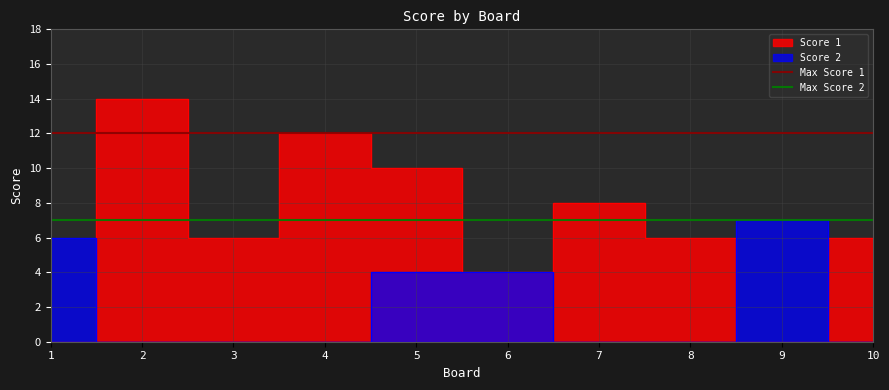

Does the chart display data point markers on the line(s)?

No